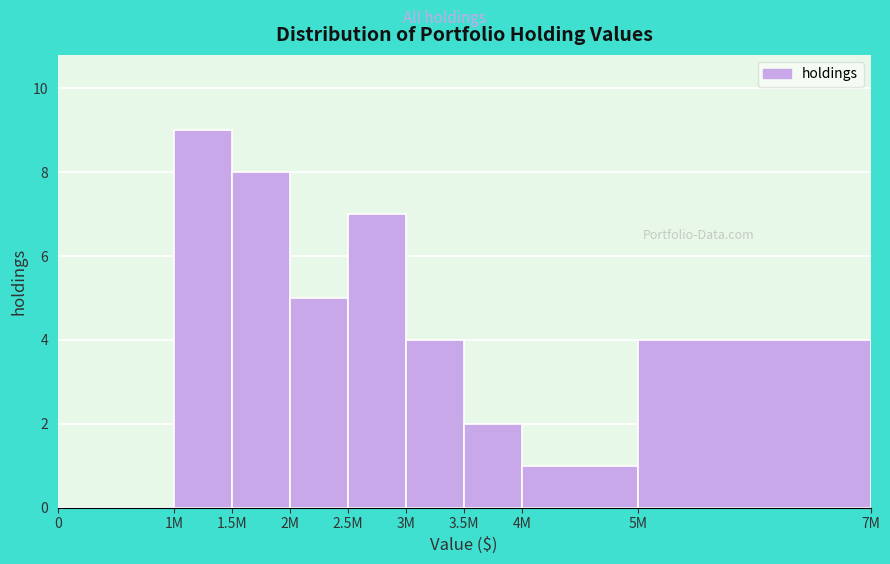

Reading left to right, list all the values displayed in this chart.

0=0	1M=9	1.5M=8	2M=5	2.5M=7	3M=4	3.5M=2	4M=1	5M=4